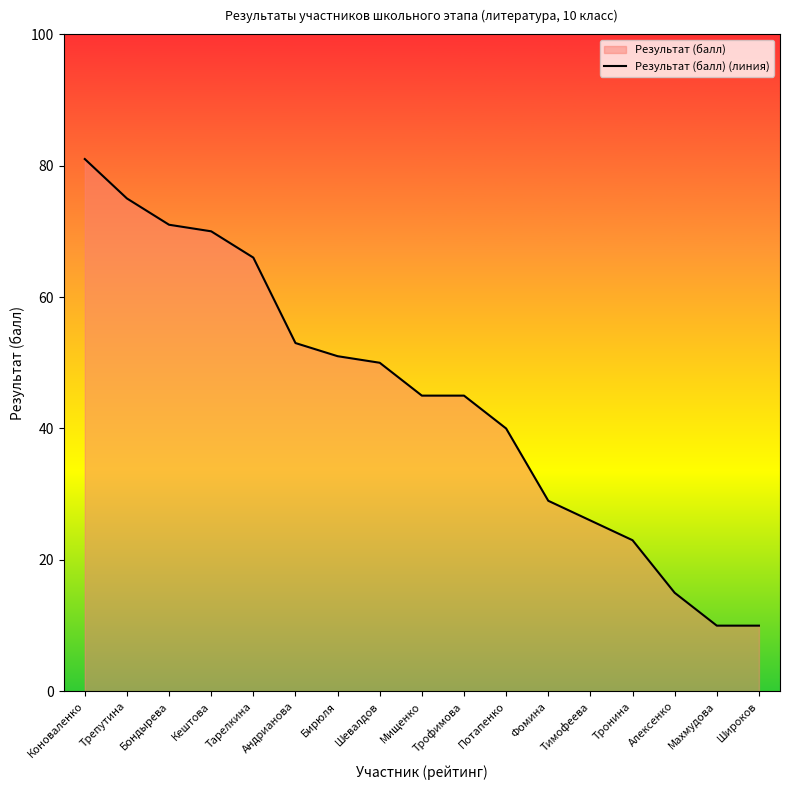

True or false: there are more than 1 points higher than both neighbors.

False